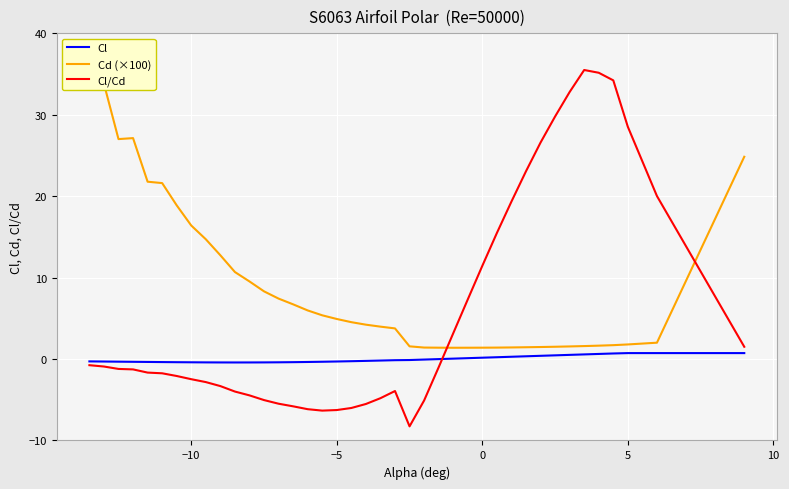

In Cl, how many points are lower than both neighbors (excluding endpoints)?

1